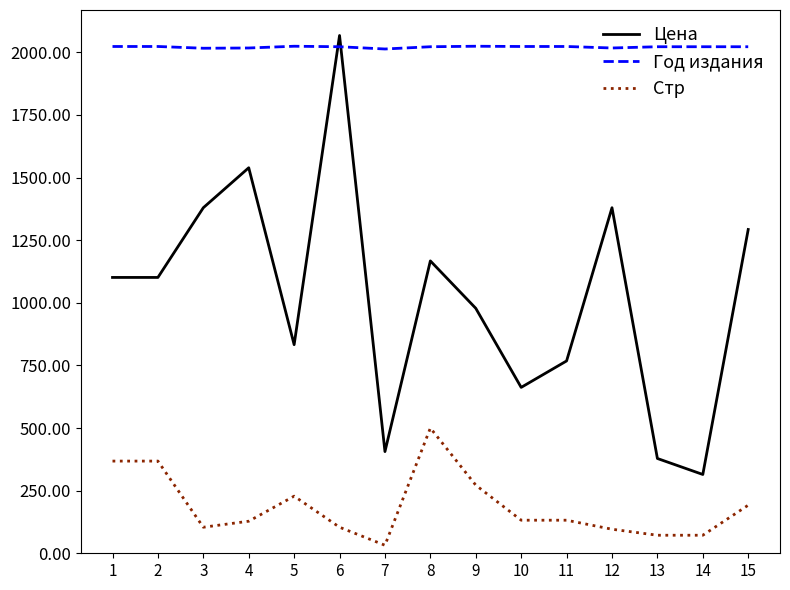

What is the difference between the maximum and minimum values in the Цена series?

1752.3